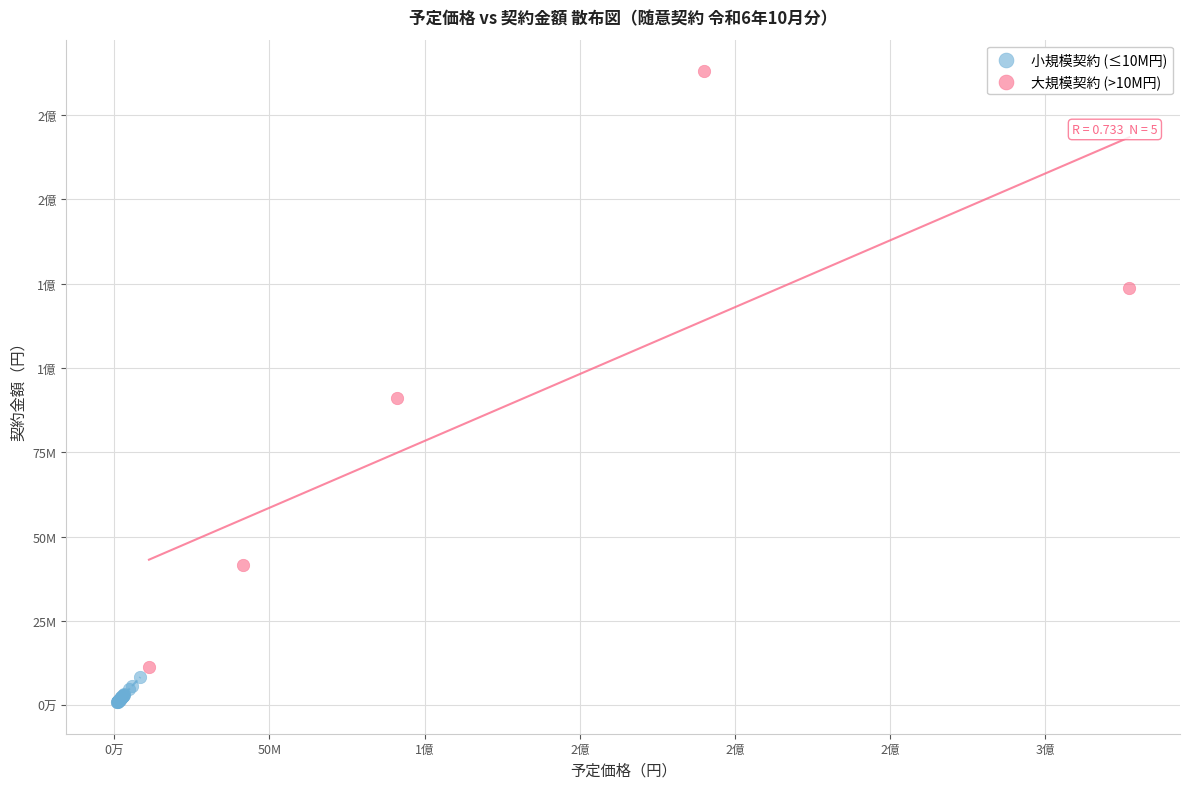

What are all the series names shown in the legend?

小規模契約 (≤10M円), 大規模契約 (>10M円)